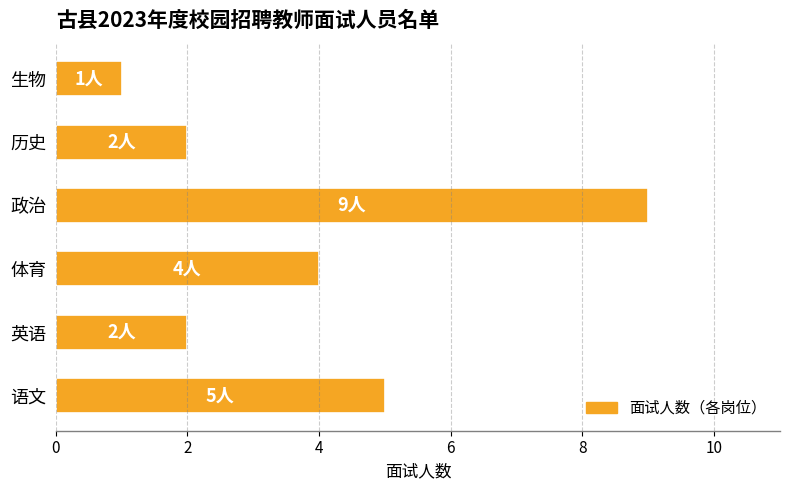

Between 政治 and 体育, which is larger?

政治